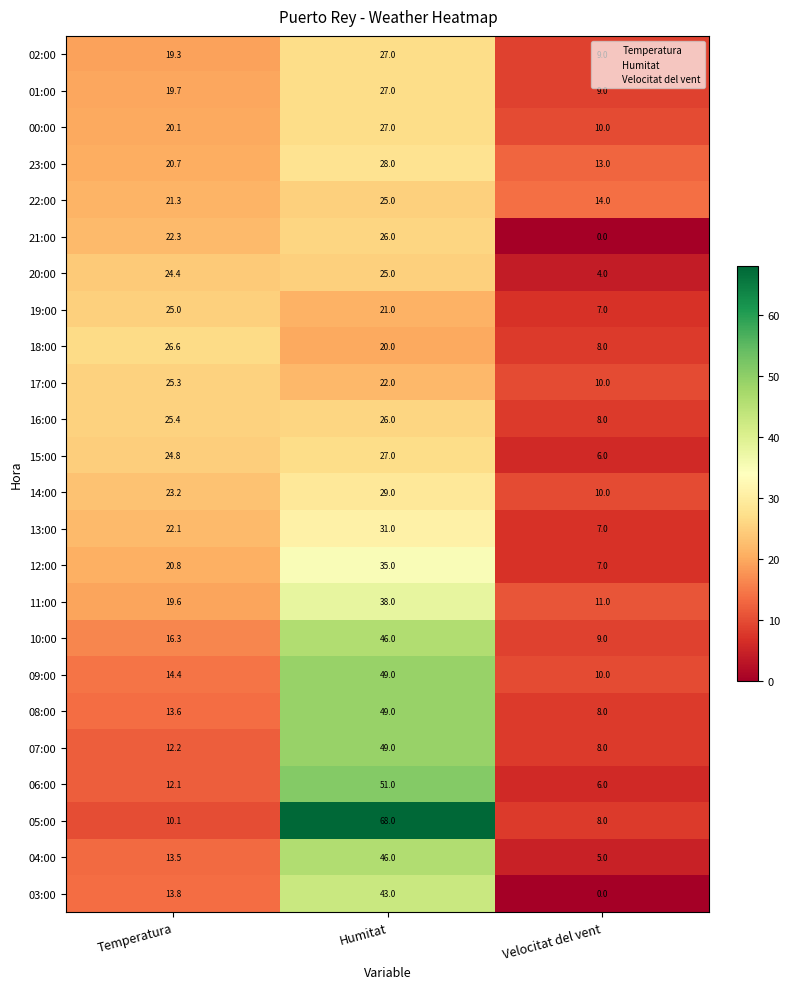

Between Humitat and Velocitat del vent, which series saw the biggest shift?

05:00